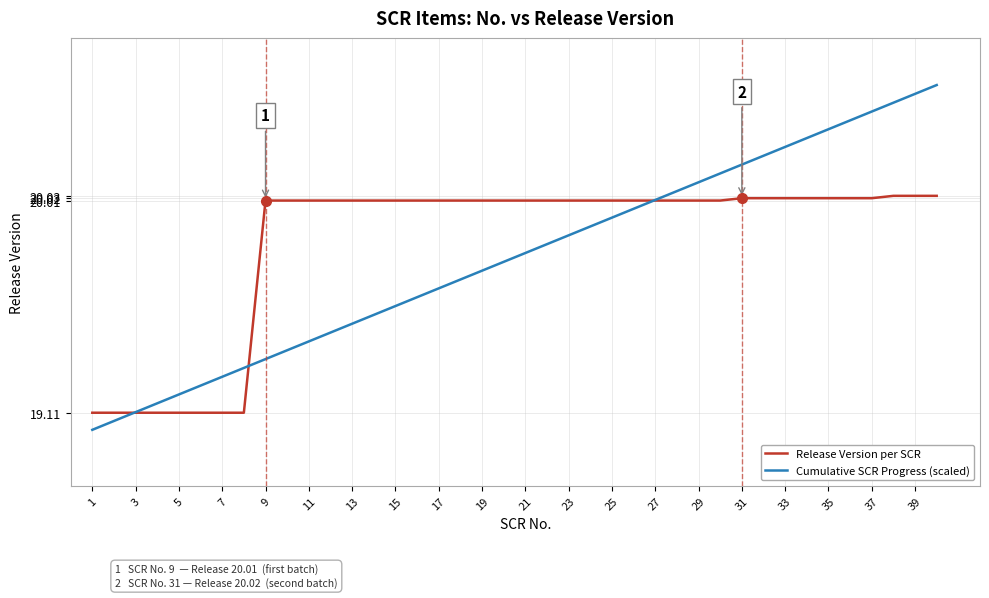

How many lines are shown in the chart?

2